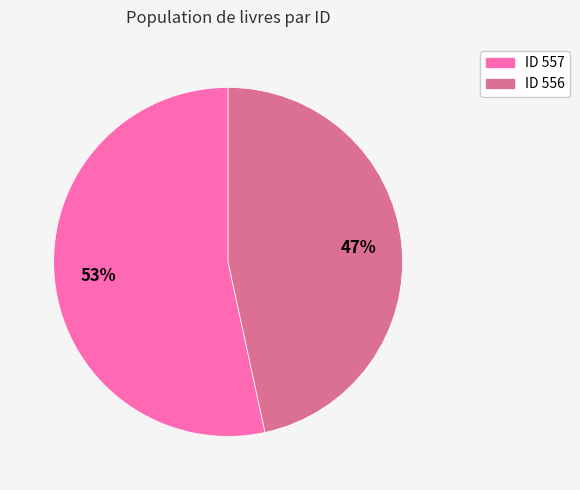

To the nearest percent, what is the average slice percentage?

50%